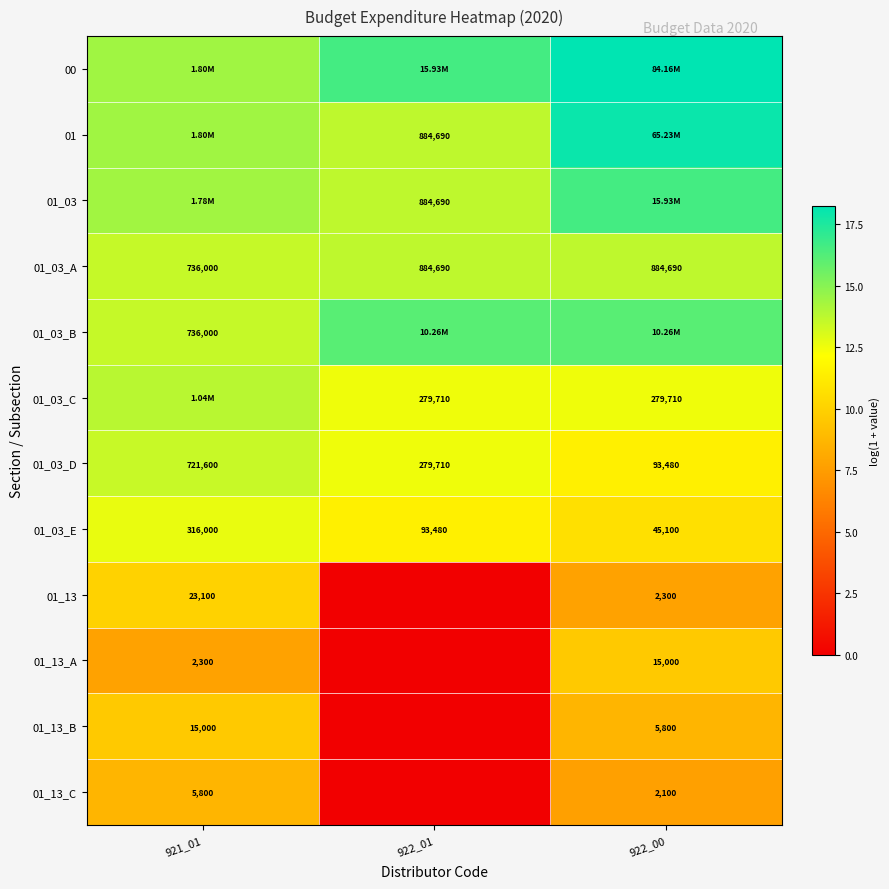

Is the value of 01_03_C at 922_00 greater than the value of 01 at 922_01?

No